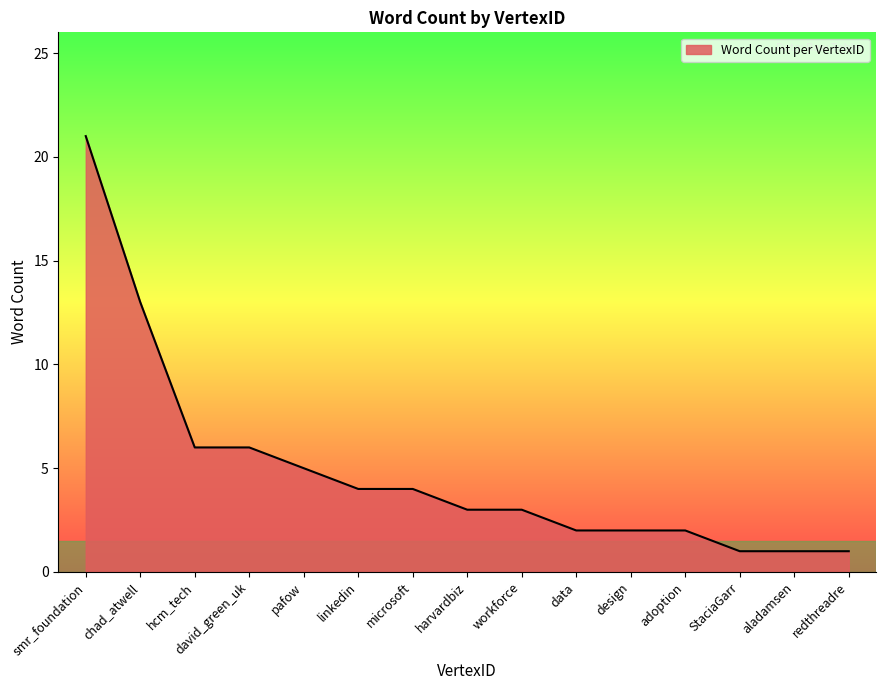

What is the maximum value shown in the chart?

21